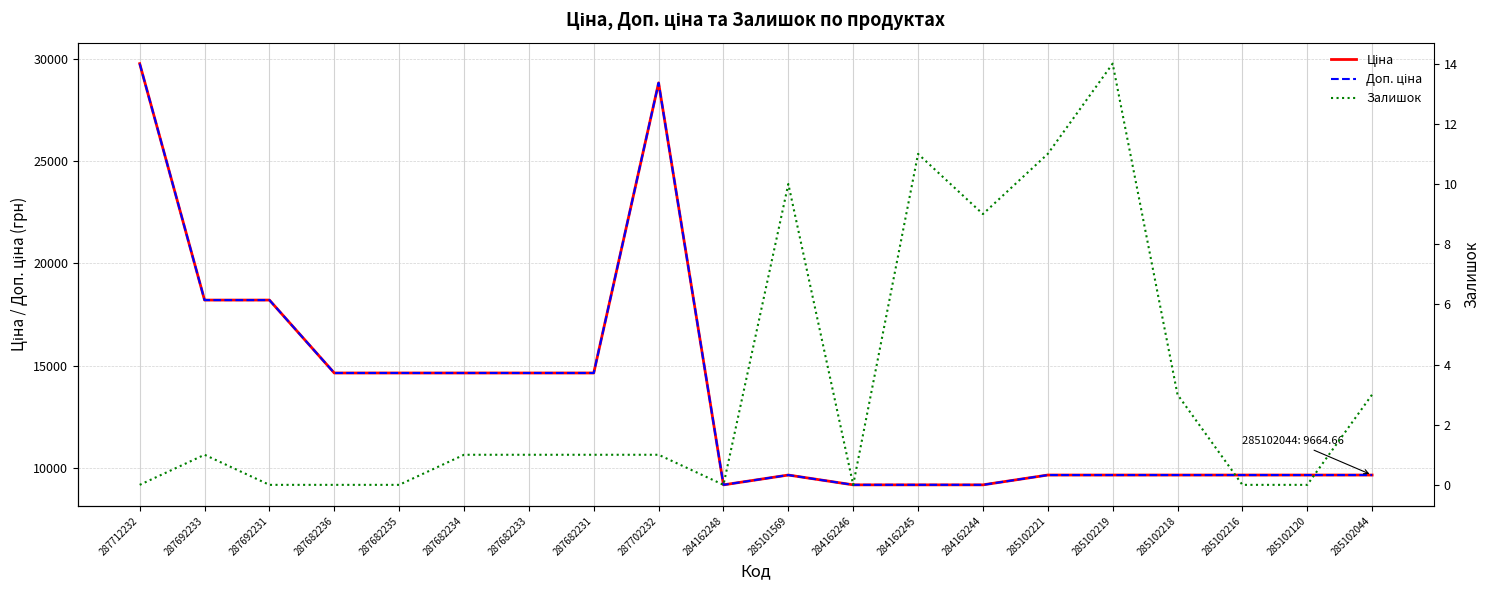

Is it true that Залишок equals 9.7 at 285102120?

False